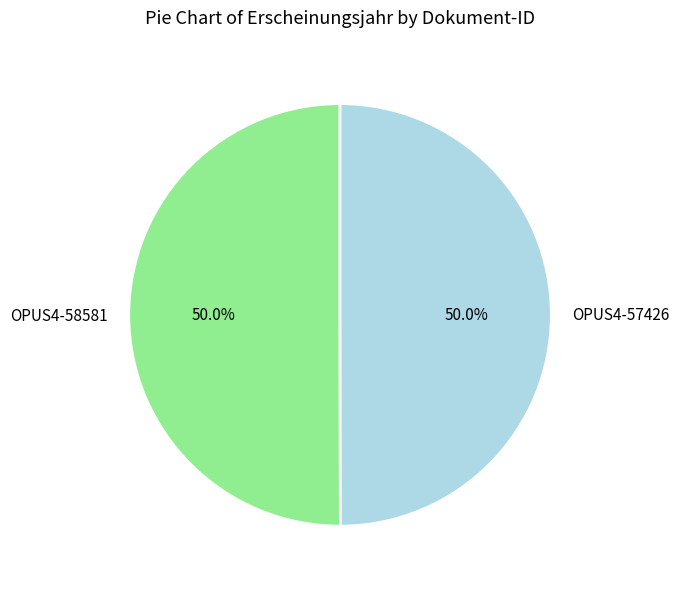

How much of the chart is everything except OPUS4-57426?

50.0%